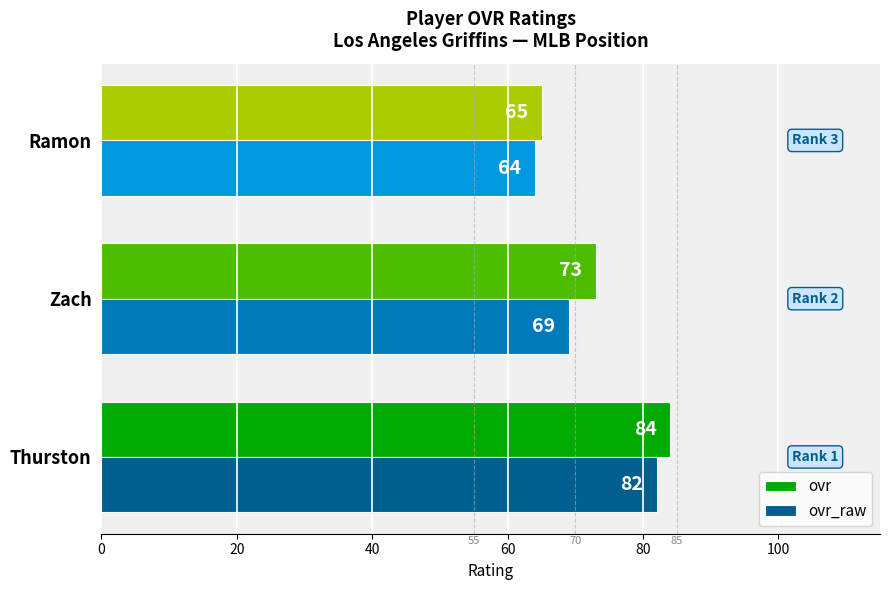

Between Thurston and Ramon, which series saw the biggest shift?

ovr